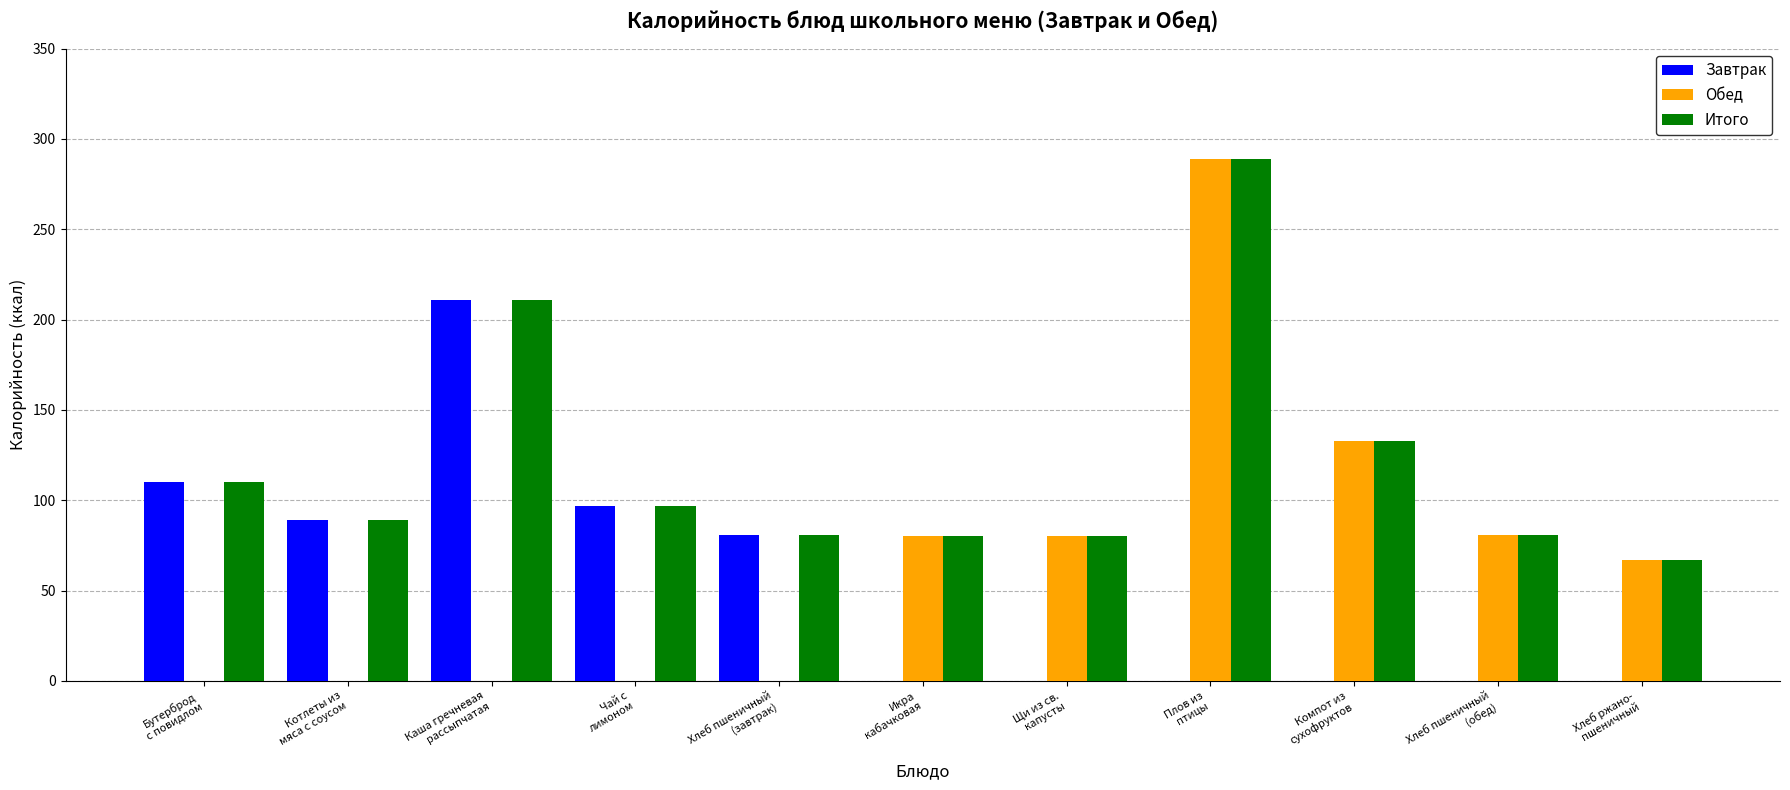

Which series has the largest total across all categories?

Итого